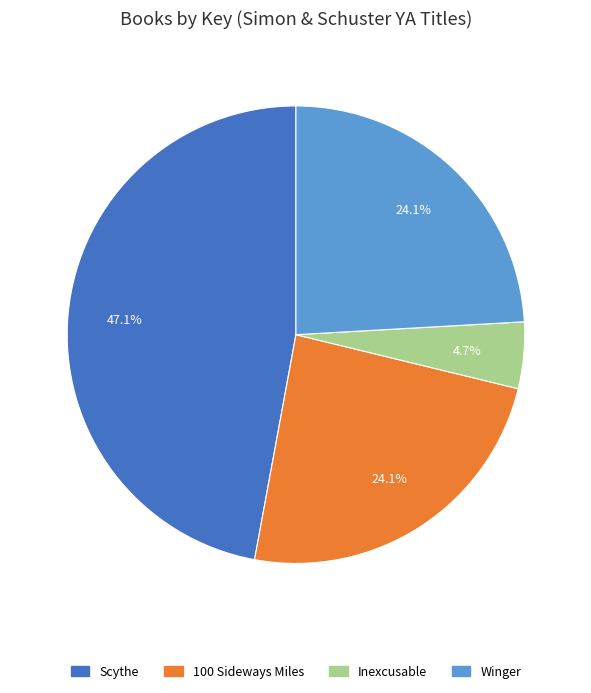

To the nearest percent, what is the average slice percentage?

25%